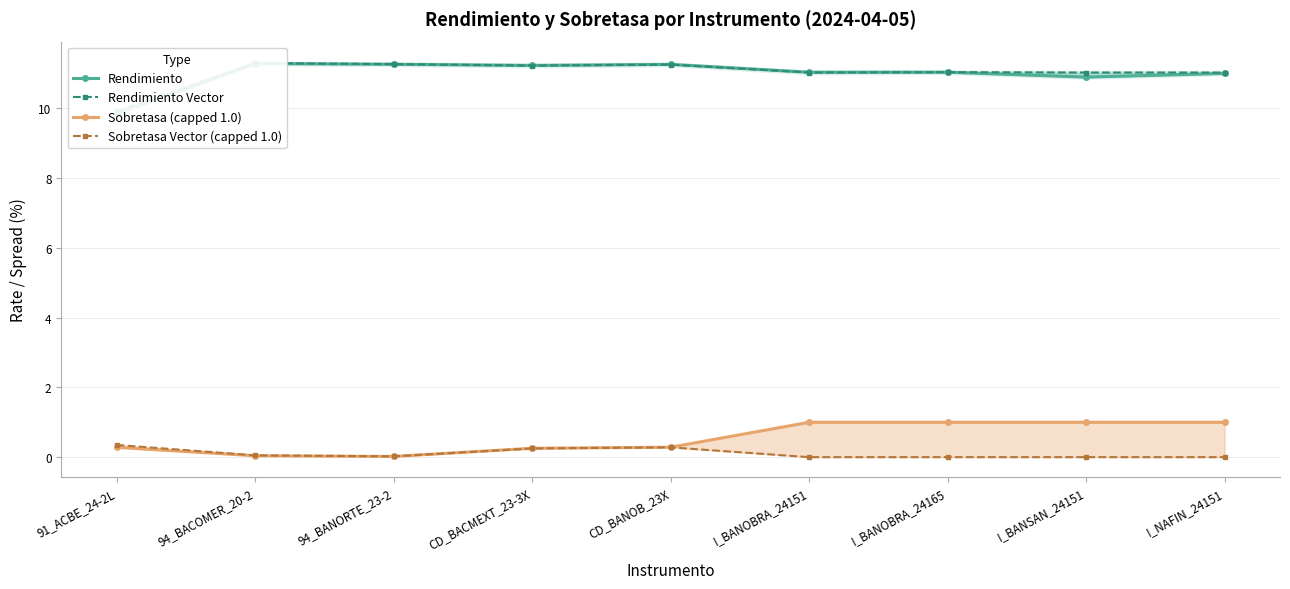

Which series has the largest range (max minus min)?

Rendimiento